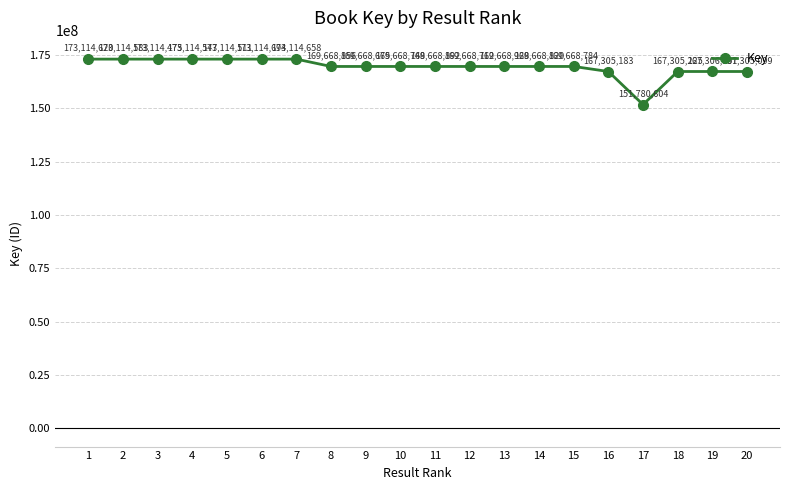

Reading left to right, extract all data points from this chart.

1=173114620	2=173114583	3=173114475	4=173114547	5=173114511	6=173114694	7=173114658	8=169668856	9=169668675	10=169668748	11=169668892	12=169668712	13=169668928	14=169668820	15=169668784	16=167305183	17=151780604	18=167305225	19=167306991	20=167305099